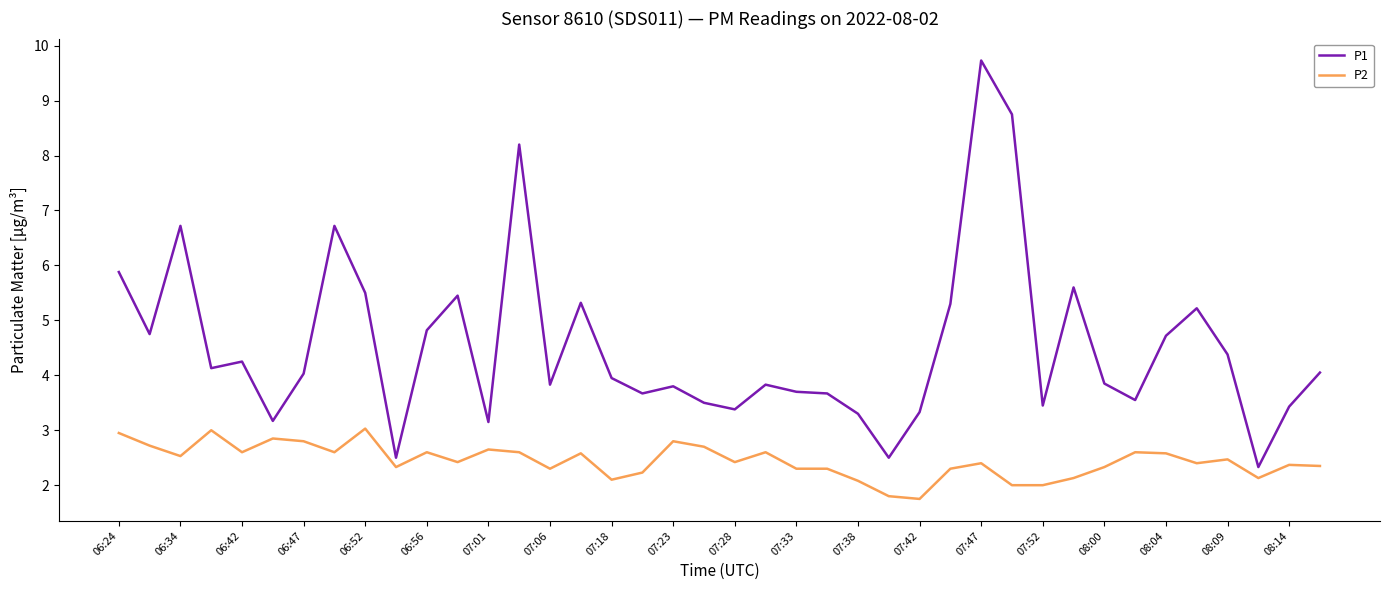

Rank the series by their average value, from lowest to highest.

P2, P1